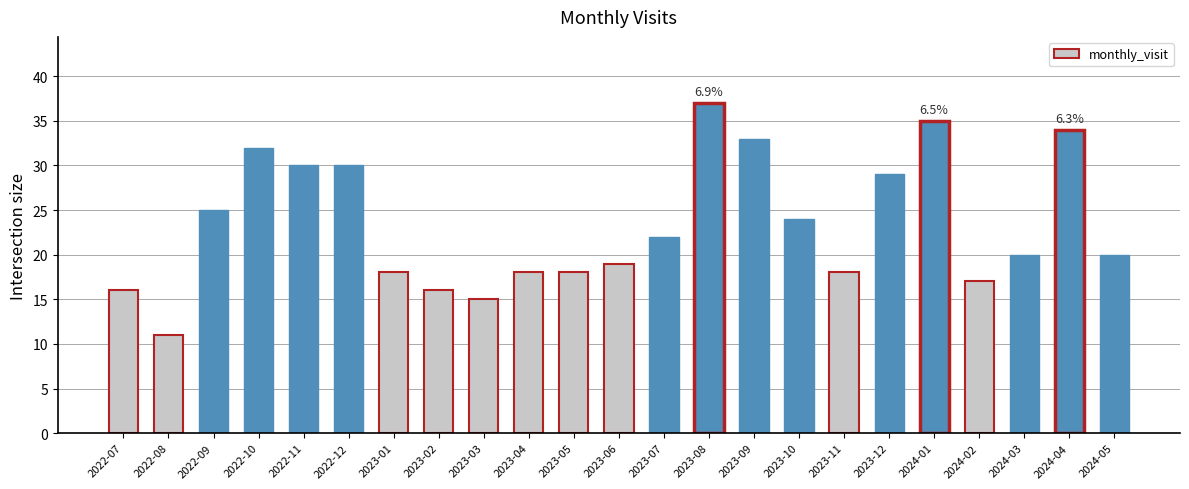

What is the change in value from 2023-08 to 2024-02?

-20